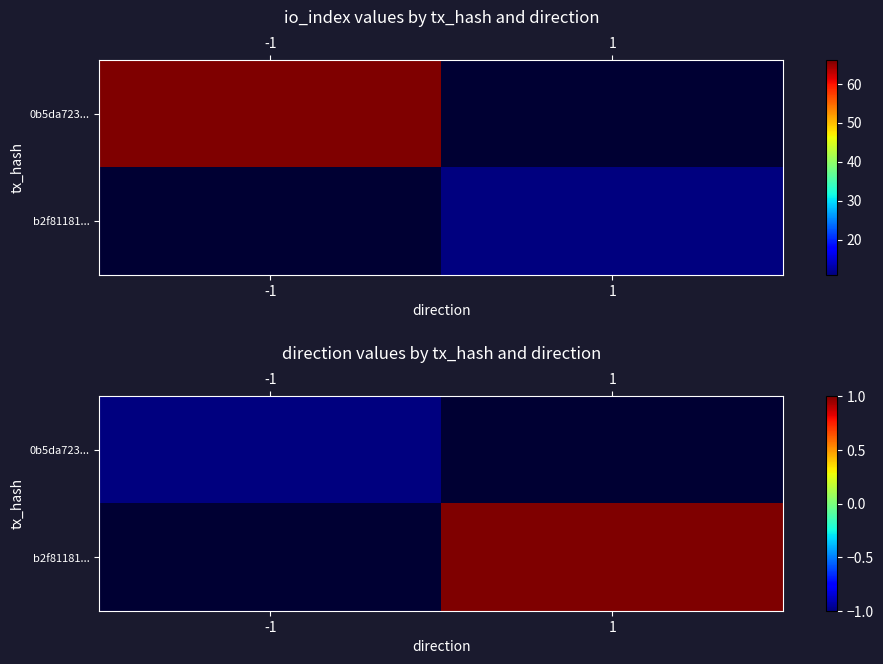

How many distinct data groups are displayed?

2